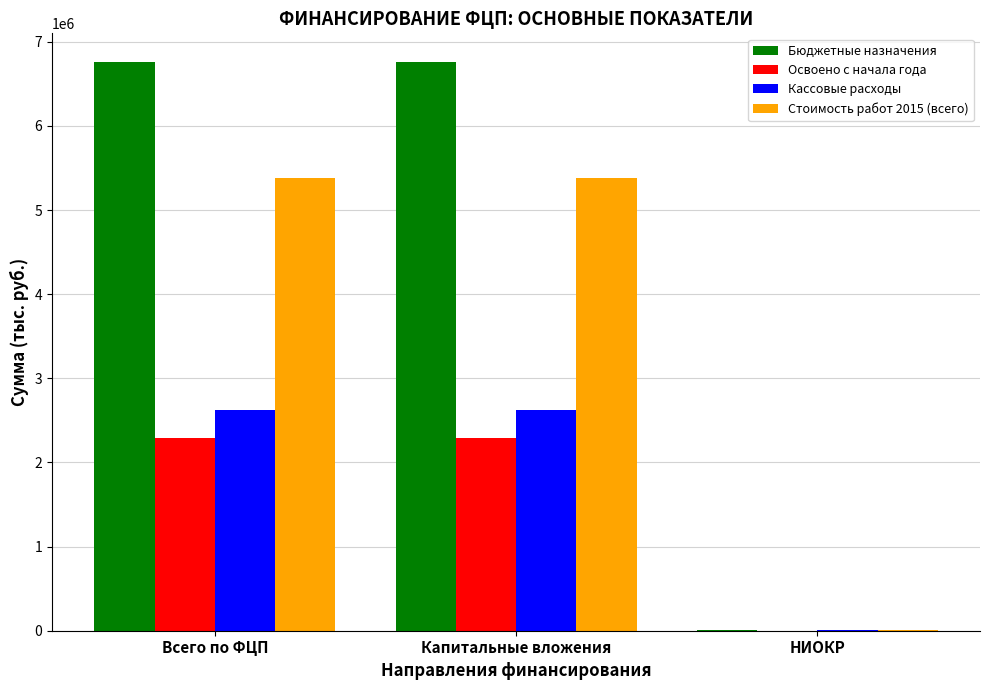

True or false: Освоено с начала года has a value of 1144660.7 at Всего по ФЦП.

False